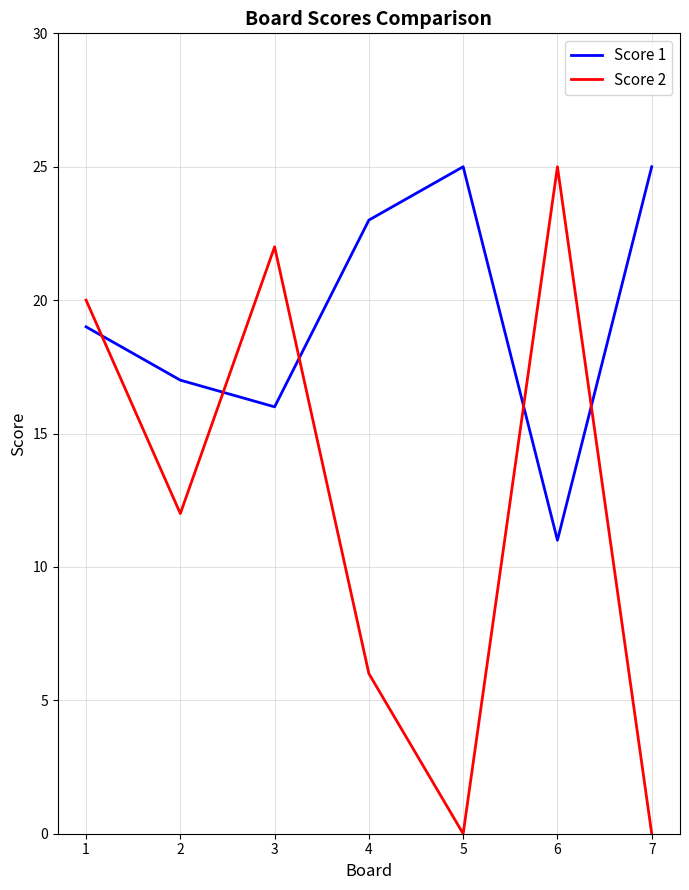

Rank the series at 3 from highest to lowest value.

Score 2, Score 1